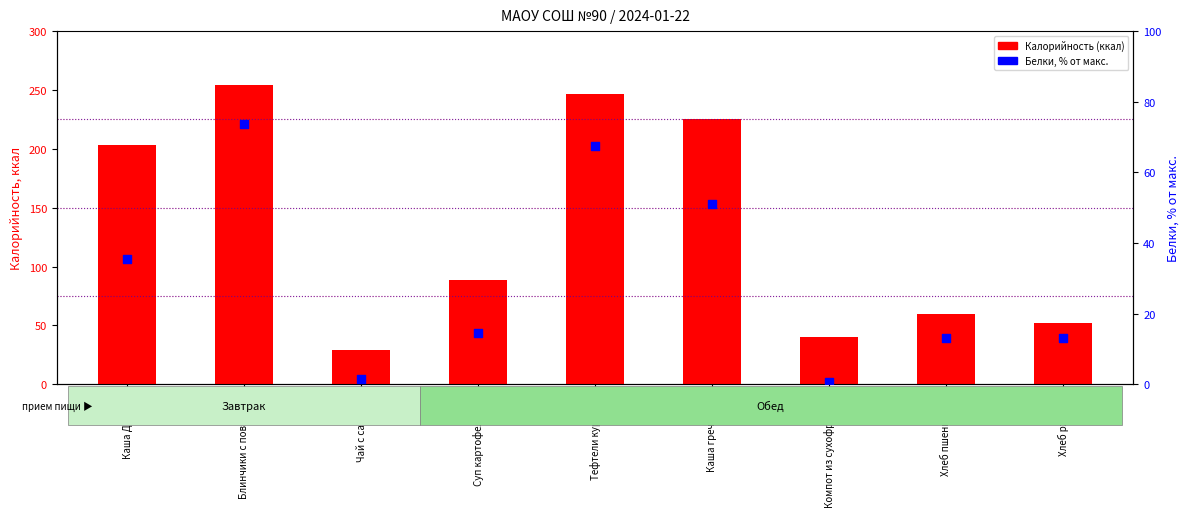

Which series has the largest total across all categories?

Калорийность (ккал)